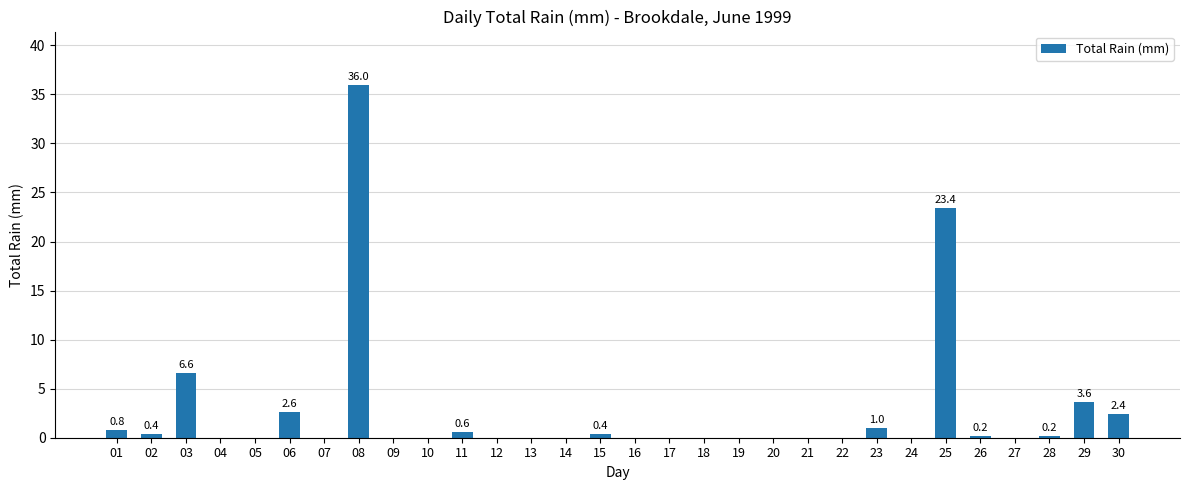

Reading right to left, list all the values displayed in this chart.

2.4	3.6	0.2	0.0	0.2	23.4	0.0	1.0	0.0	0.0	0.0	0.0	0.0	0.0	0.0	0.4	0.0	0.0	0.0	0.6	0.0	0.0	36.0	0.0	2.6	0.0	0.0	6.6	0.4	0.8